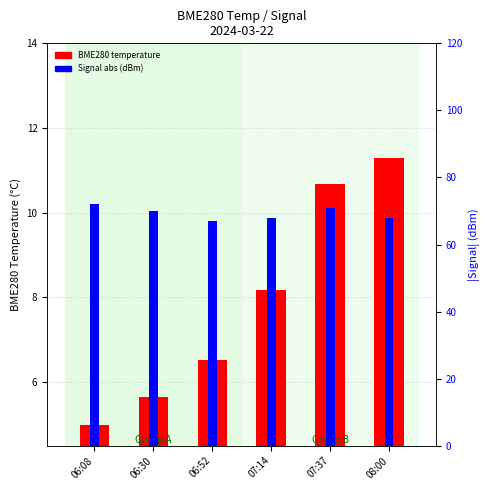

Reading left to right, what are all the values shown in this chart?

BME280 temperature: 06:08=5.0	06:30=5.6	06:52=6.5	07:14=8.2	07:37=10.7	08:00=11.3
Signal abs (dBm): 06:08=72.0	06:30=70.0	06:52=67.0	07:14=68.0	07:37=71.0	08:00=68.0